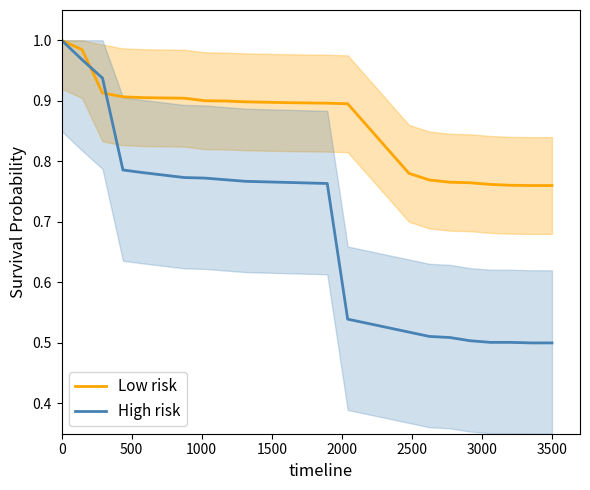

What are all the series names shown in the legend?

Low risk, High risk